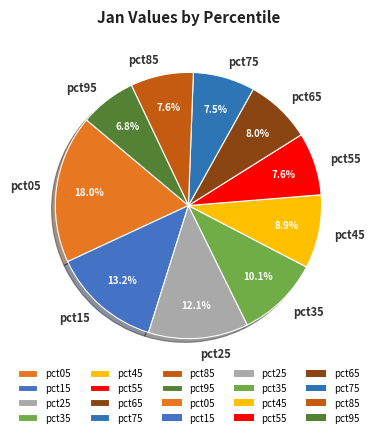

True or false: pct45 accounts for 24% of the total.

False